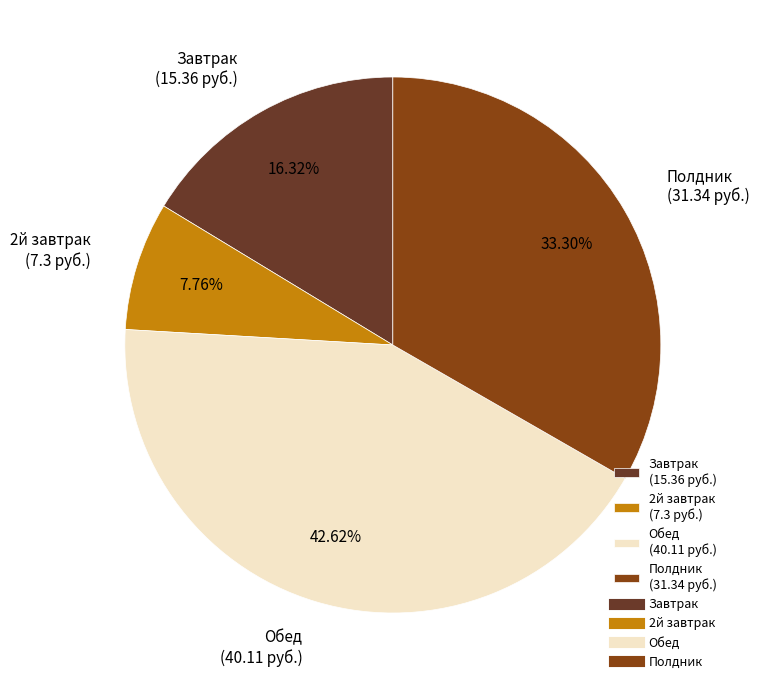

True or false: Завтрак accounts for 16% of the total.

True